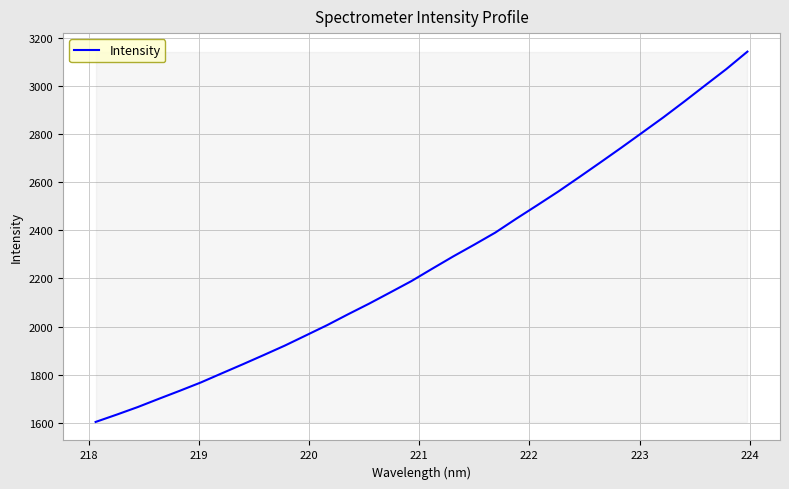

How many series are shown in this chart?

1